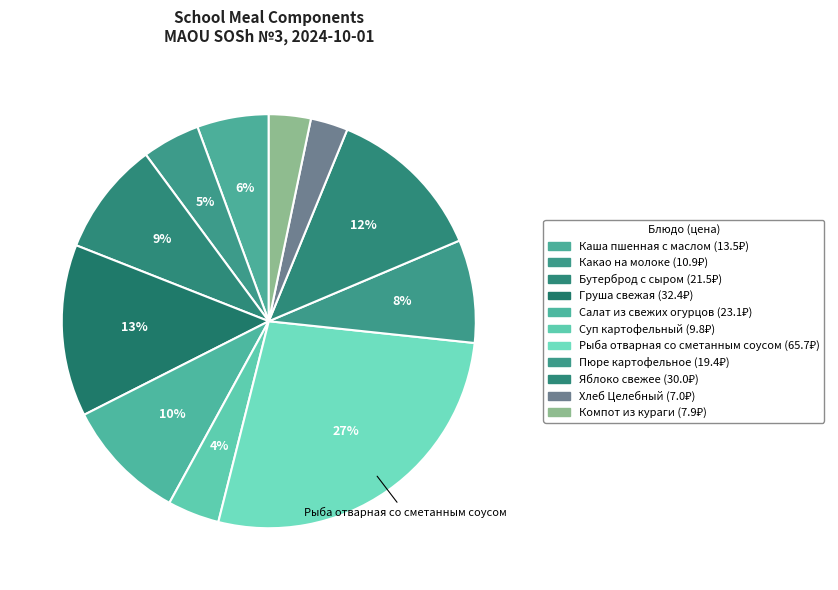

Rank the categories by value from lowest to highest.

Хлеб Целебный, Компот из кураги, Суп картофельный, Какао на молоке, Каша пшенная с маслом, Пюре картофельное, Бутерброд с сыром, Салат из свежих огурцов, Яблоко свежее, Груша свежая, Рыба отварная со сметанным соусом